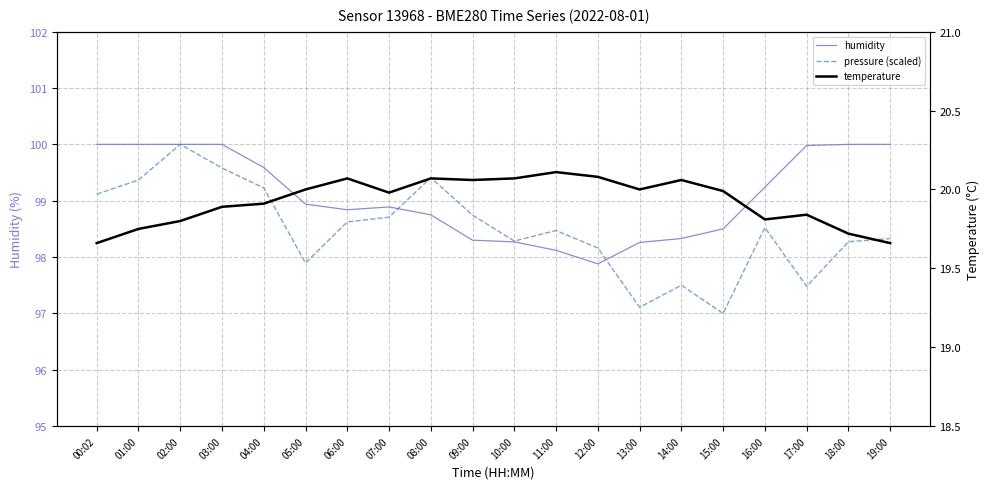

Reading left to right, what are all the values shown in this chart?

humidity: 100.0	100.0	100.0	100.0	99.6	98.9	98.8	98.9	98.8	98.3	98.3	98.1	97.9	98.3	98.3	98.5	99.2	100.0	100.0	100.0
pressure (scaled): 99.1	99.4	100.0	99.6	99.2	97.9	98.6	98.7	99.4	98.7	98.3	98.5	98.2	97.1	97.5	97.0	98.5	97.5	98.3	98.3
temperature: 19.7	19.8	19.8	19.9	19.9	20.0	20.1	20.0	20.1	20.1	20.1	20.1	20.1	20.0	20.1	20.0	19.8	19.8	19.7	19.7